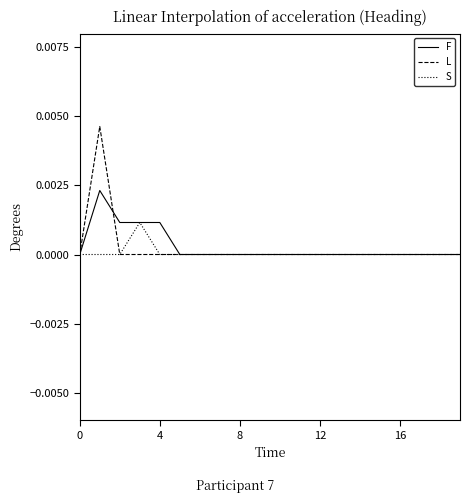

Which series has the largest range (max minus min)?

L